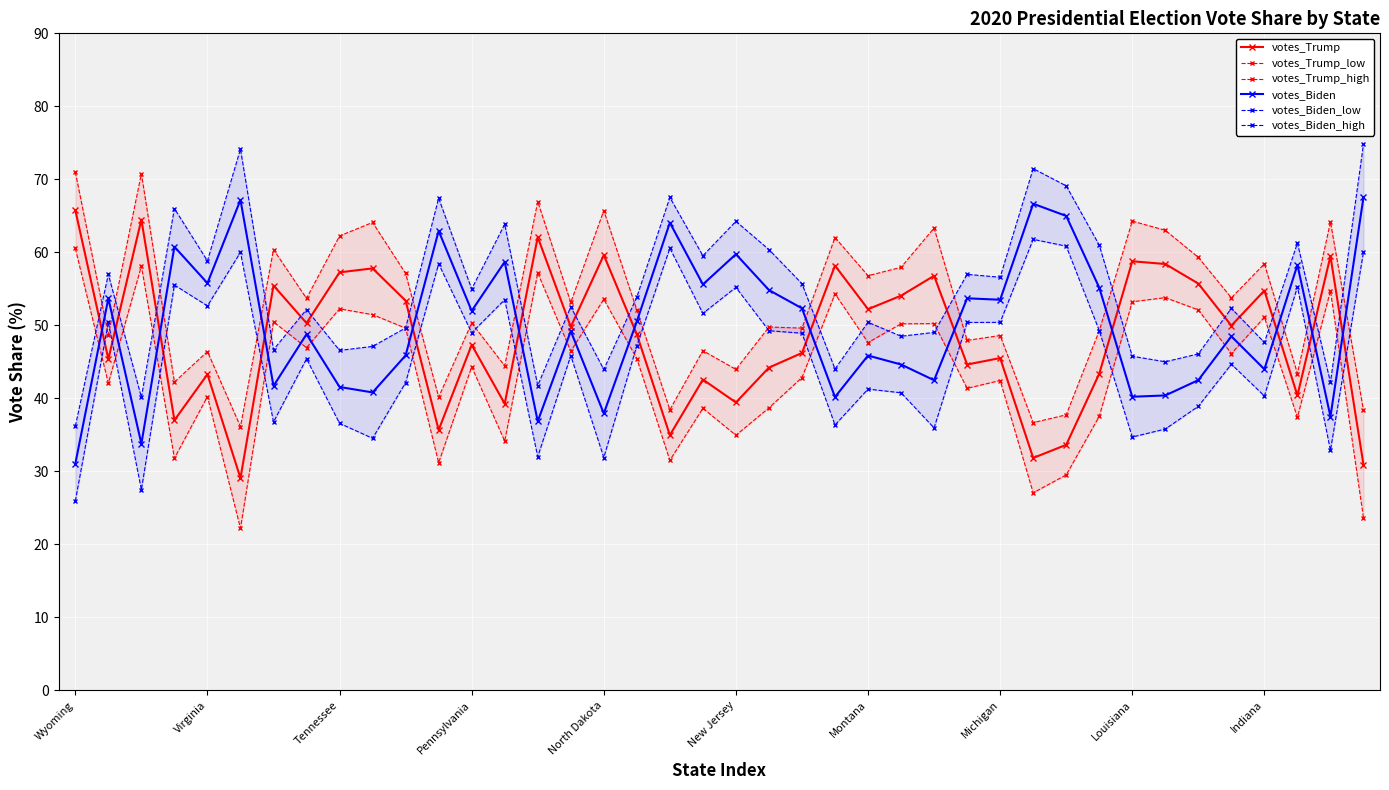

Where is votes_Biden_low nearest to the value 43?

10